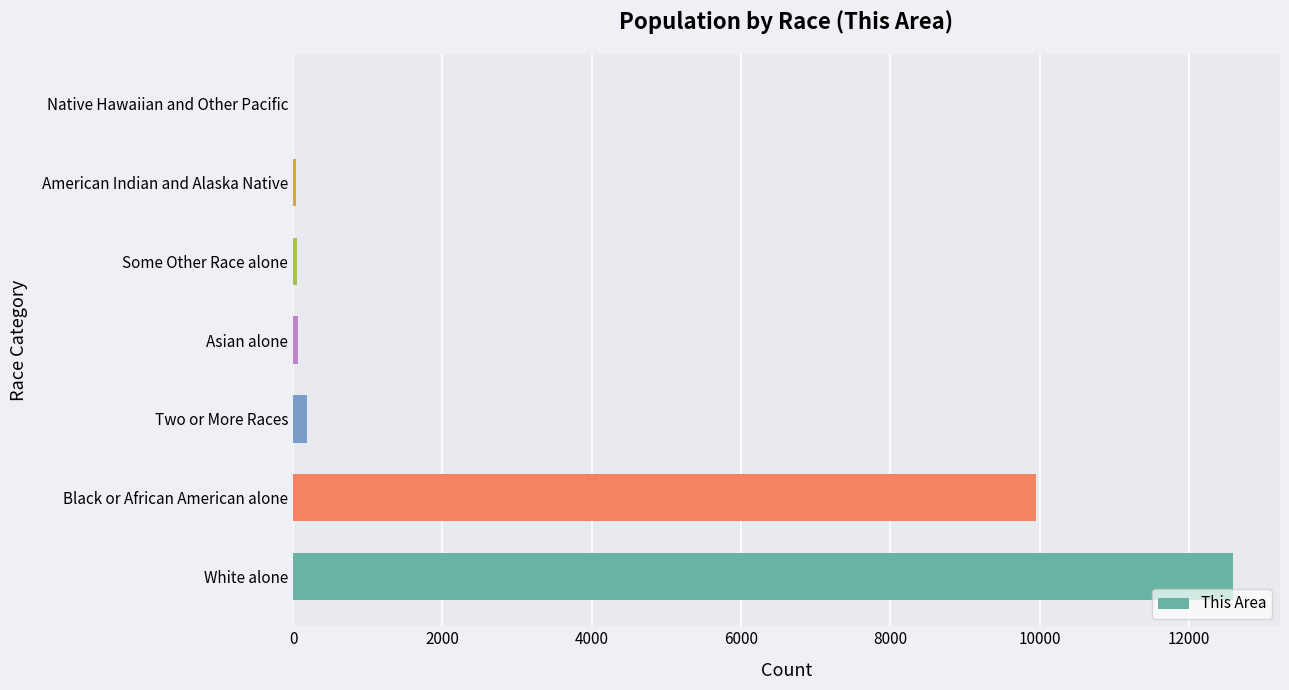

At which label is the value closest to 6295?

Black or African American alone